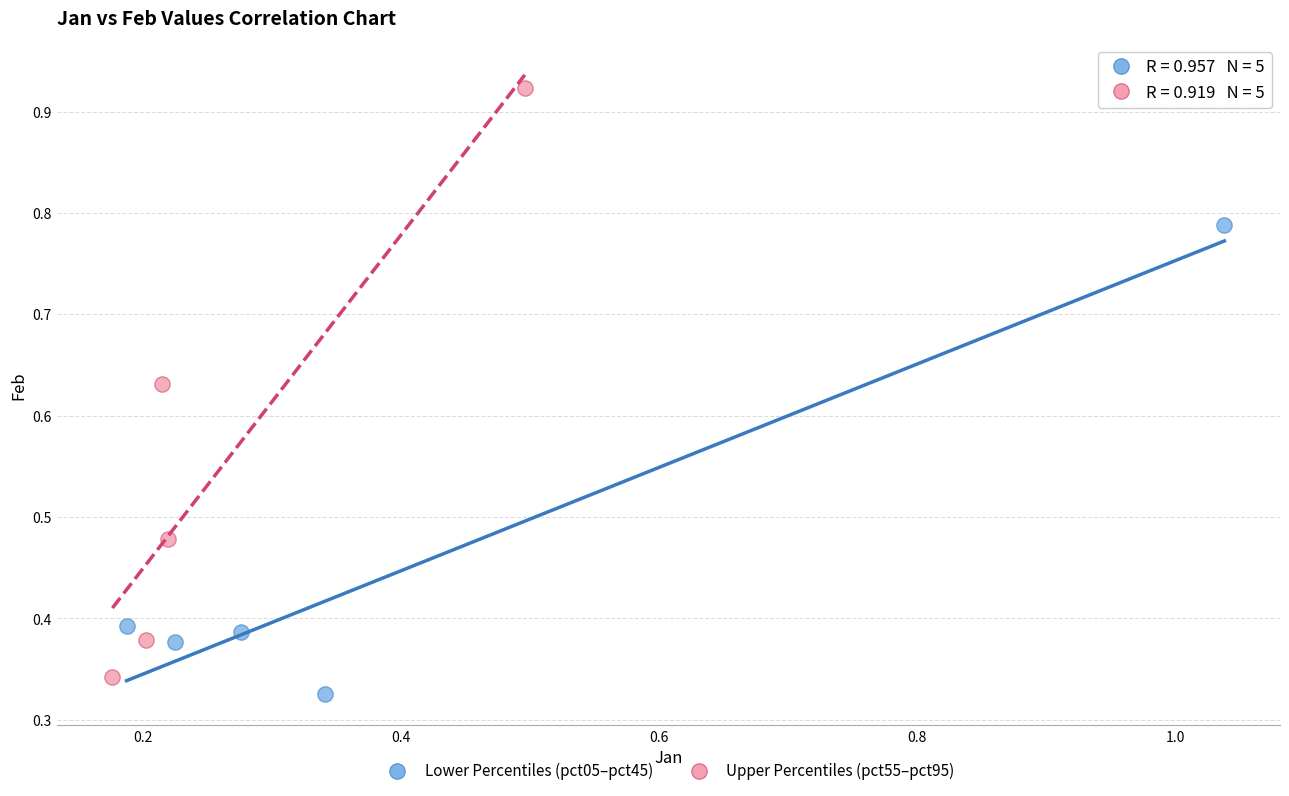

What are all the series names shown in the legend?

Lower Percentiles (pct05–pct45), Upper Percentiles (pct55–pct95)